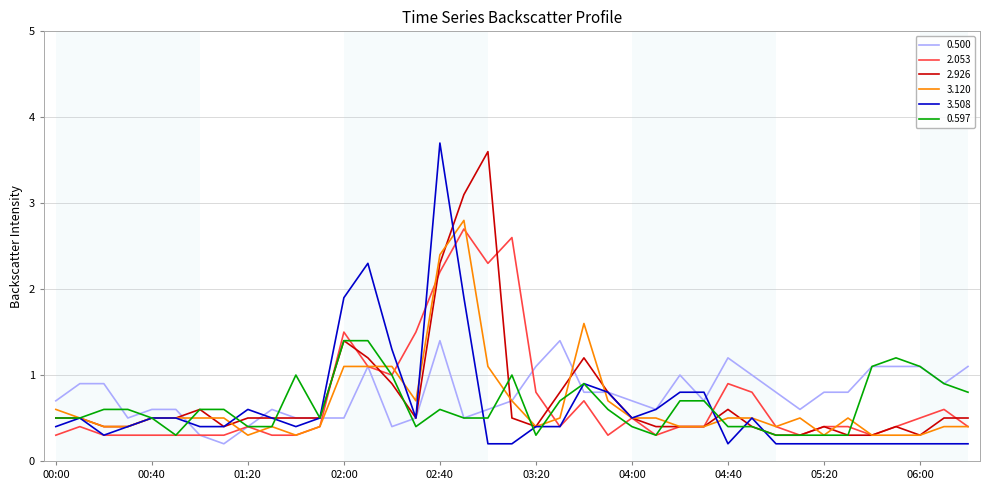

What are all the series names shown in the legend?

0.500, 2.053, 2.926, 3.120, 3.508, 0.597